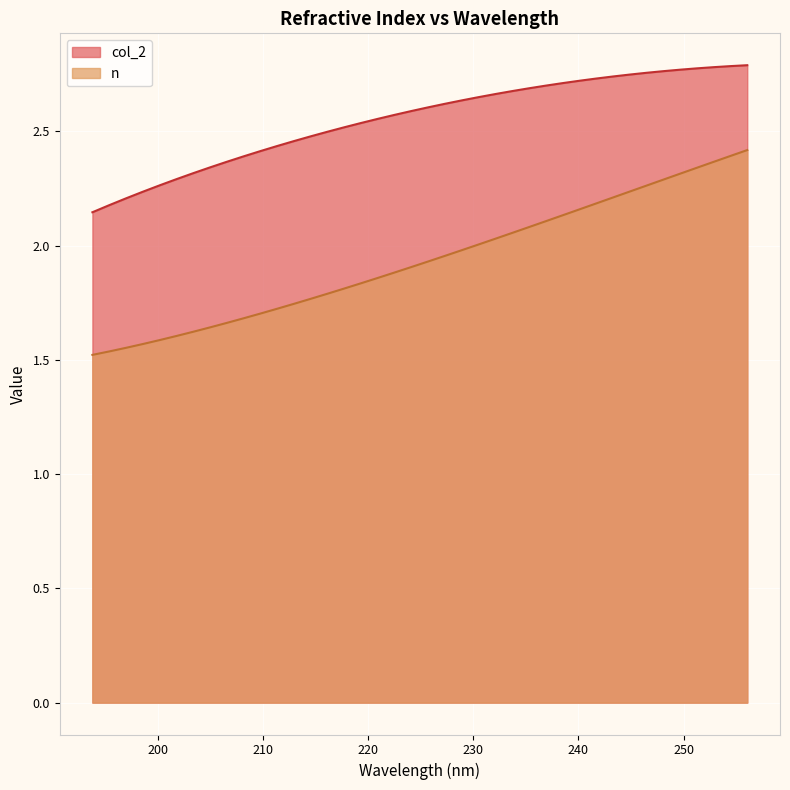

True or false: n has more than 0 points higher than both neighbors.

False